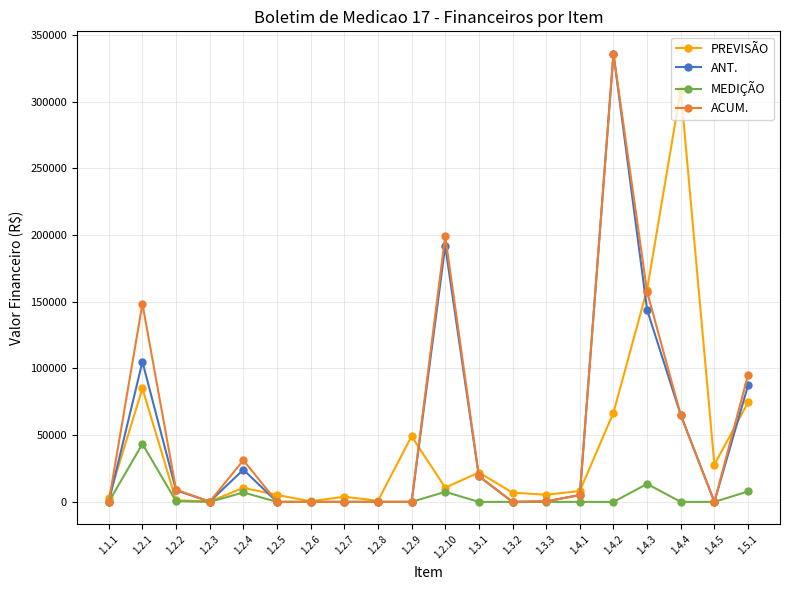

Is the value of PREVISÃO at 1.2.2 greater than the value of ANT. at 1.3.1?

No